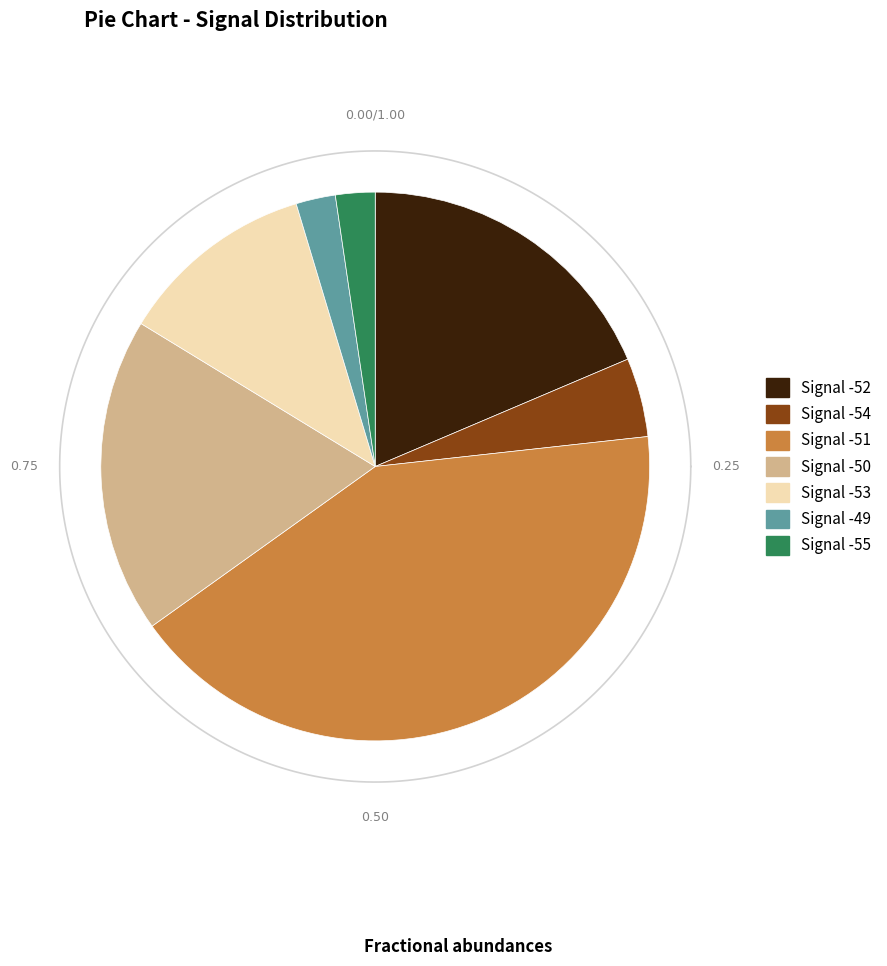

To the nearest percent, what is the combined percentage of -50 and -49?

21%